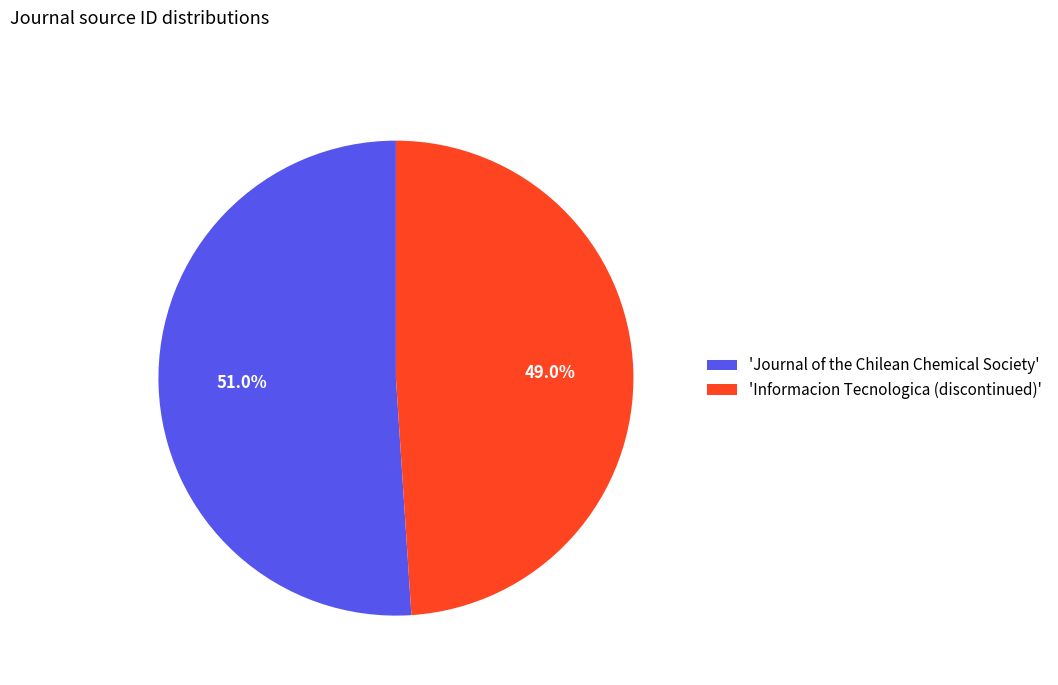

Which slice represents more than half of the pie?

'Journal of the Chilean Chemical Society'